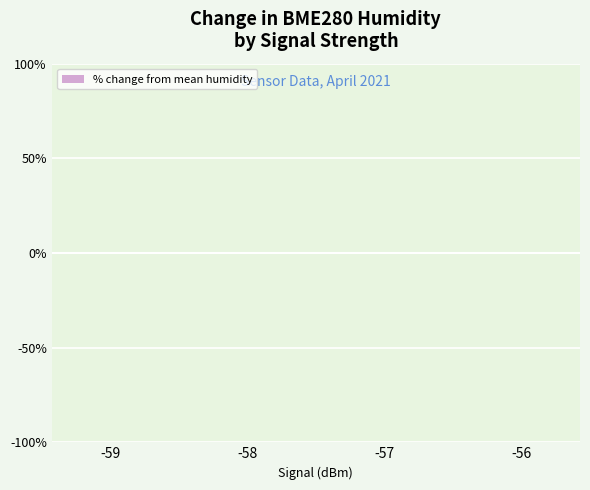

What is the sum of all values?

0.5